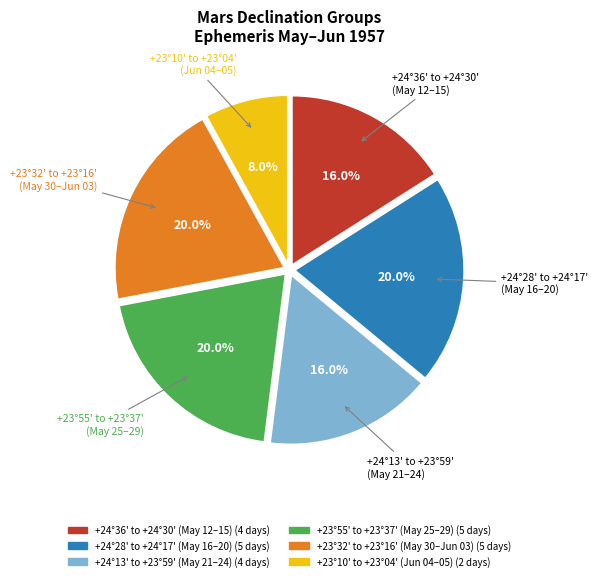

Is there a majority slice in this chart?

No